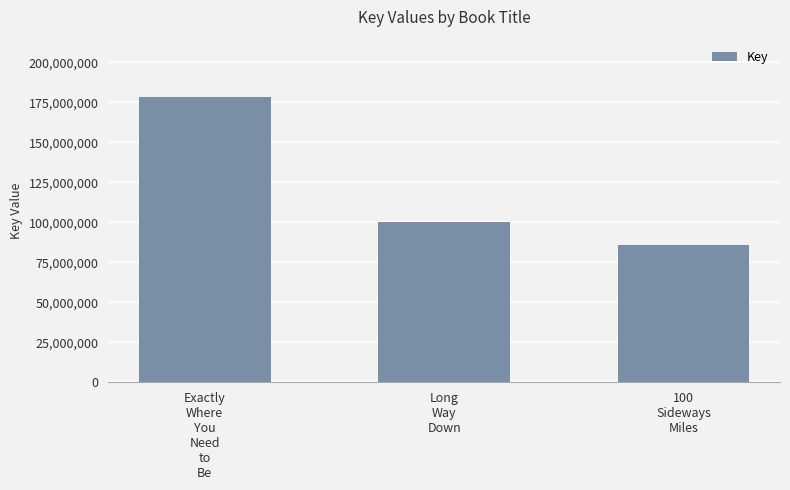

What is the greatest value displayed?

178504758